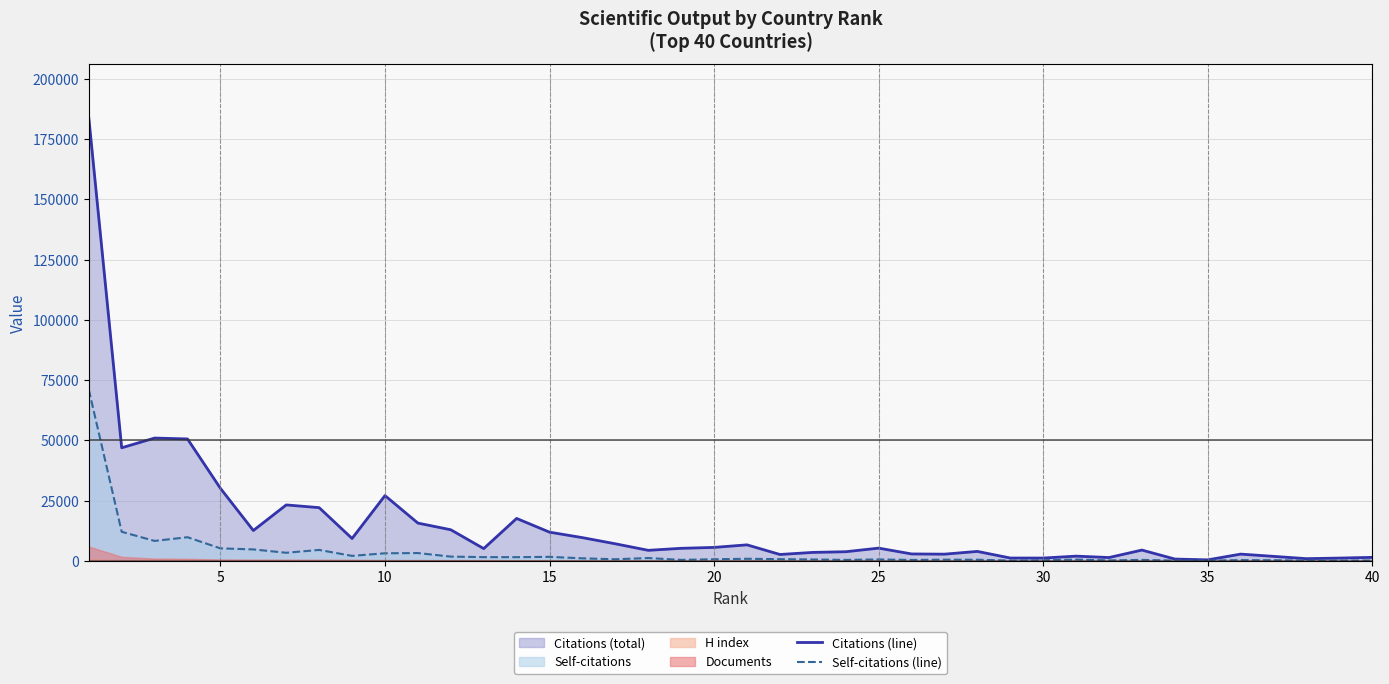

What is the highest value of the Self-citations (line) series?

71097